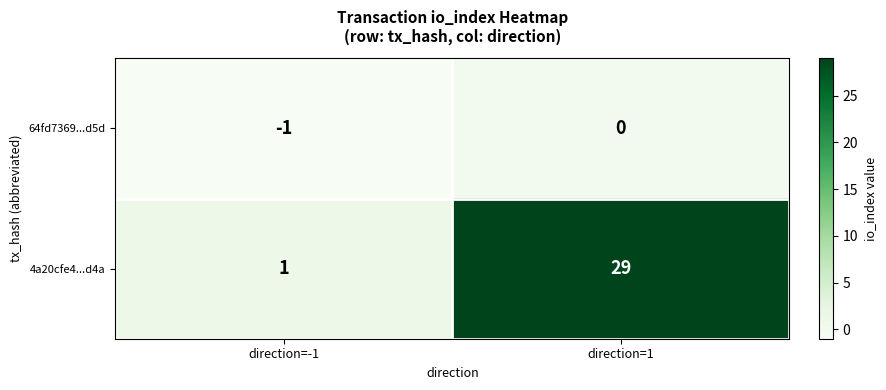

Which category has the highest value across all series?

direction=1